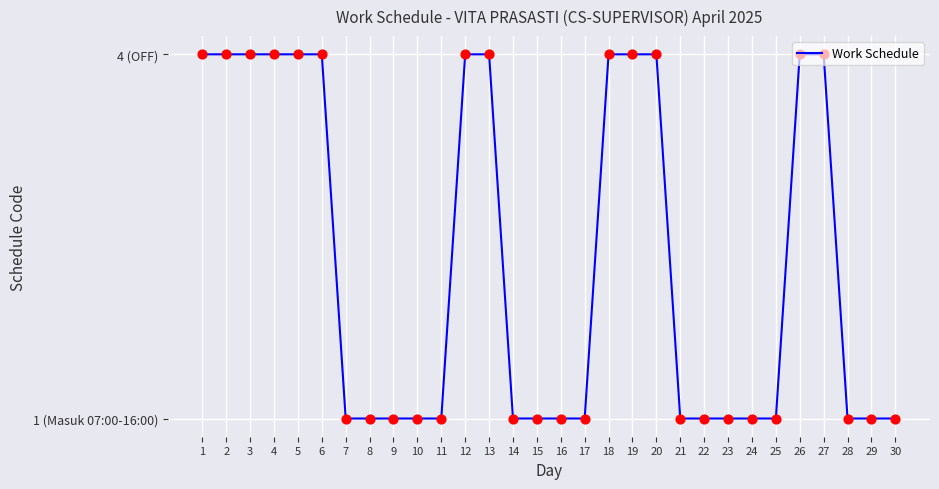

Which has a higher value, 22 or 27?

27